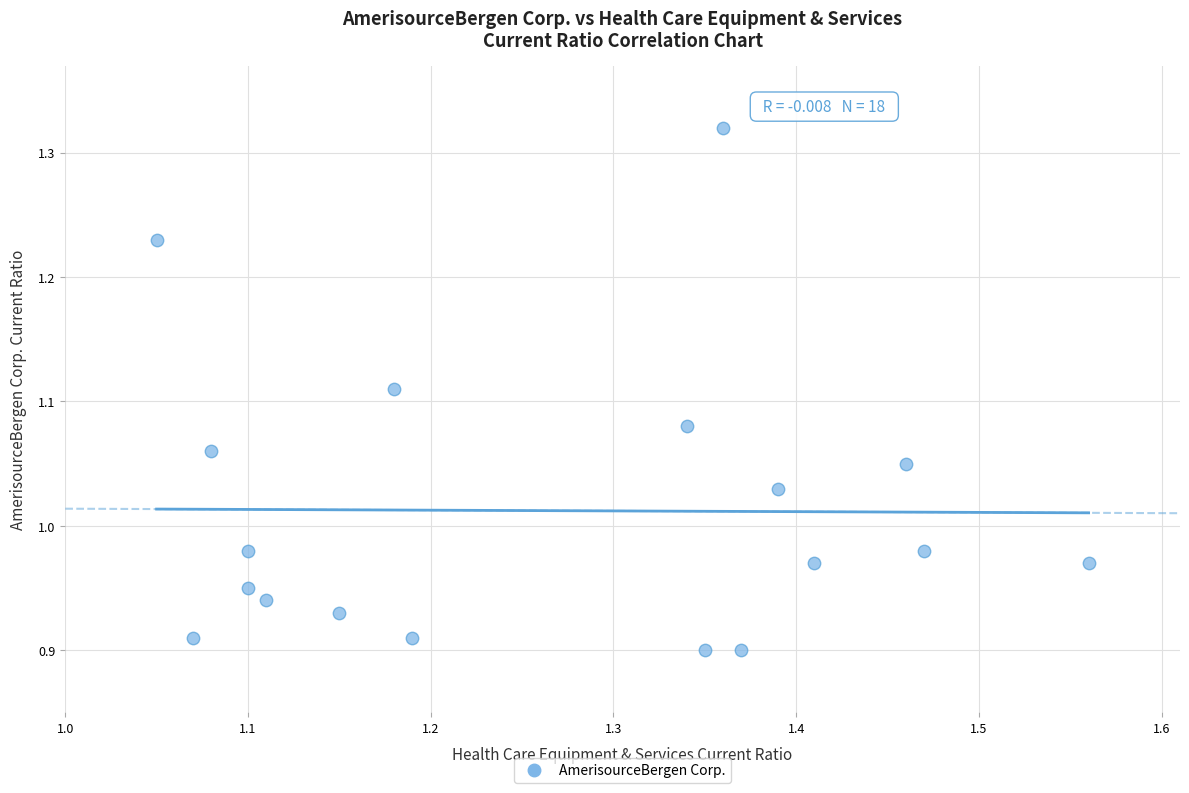

What is the range of X values (max minus min)?

0.5